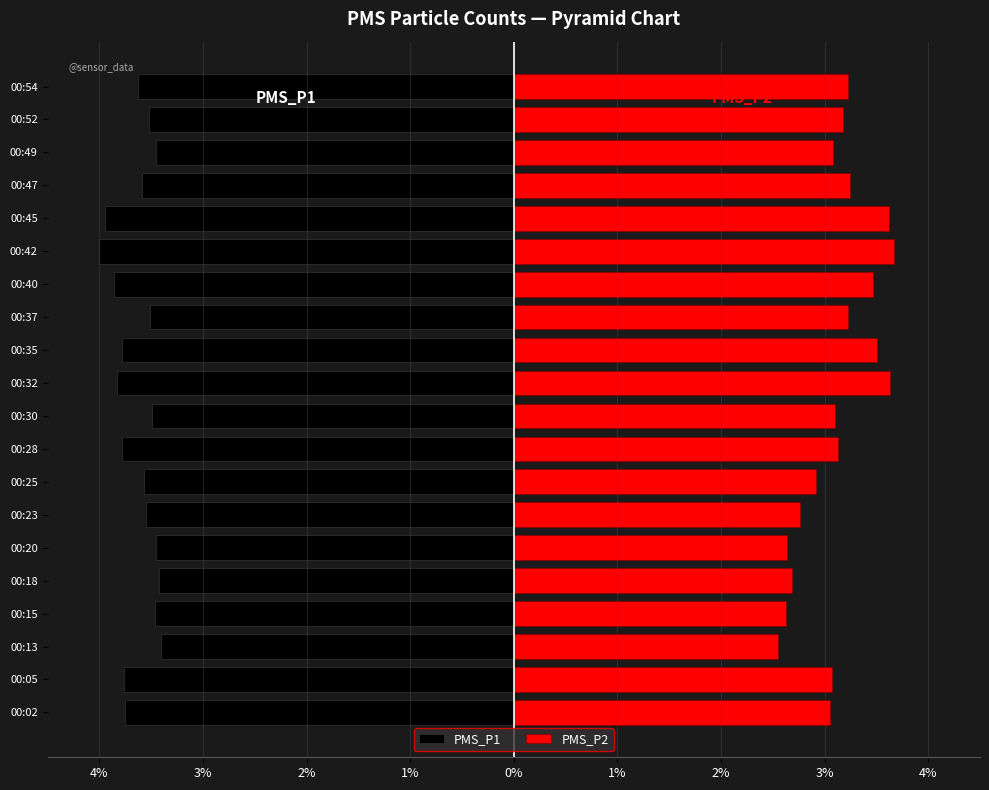

How many bars are there in each group?

2